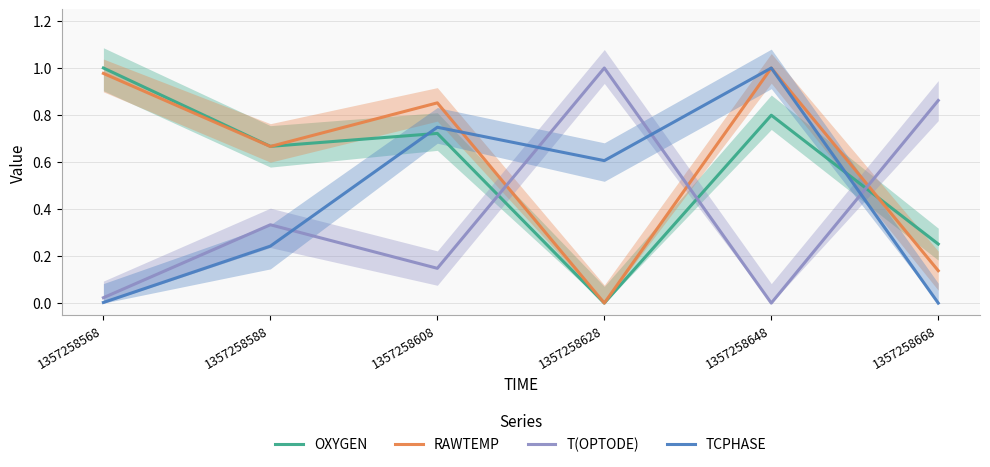

Which series ends up on top after the final intersection of T(OPTODE) and RAWTEMP?

T(OPTODE)